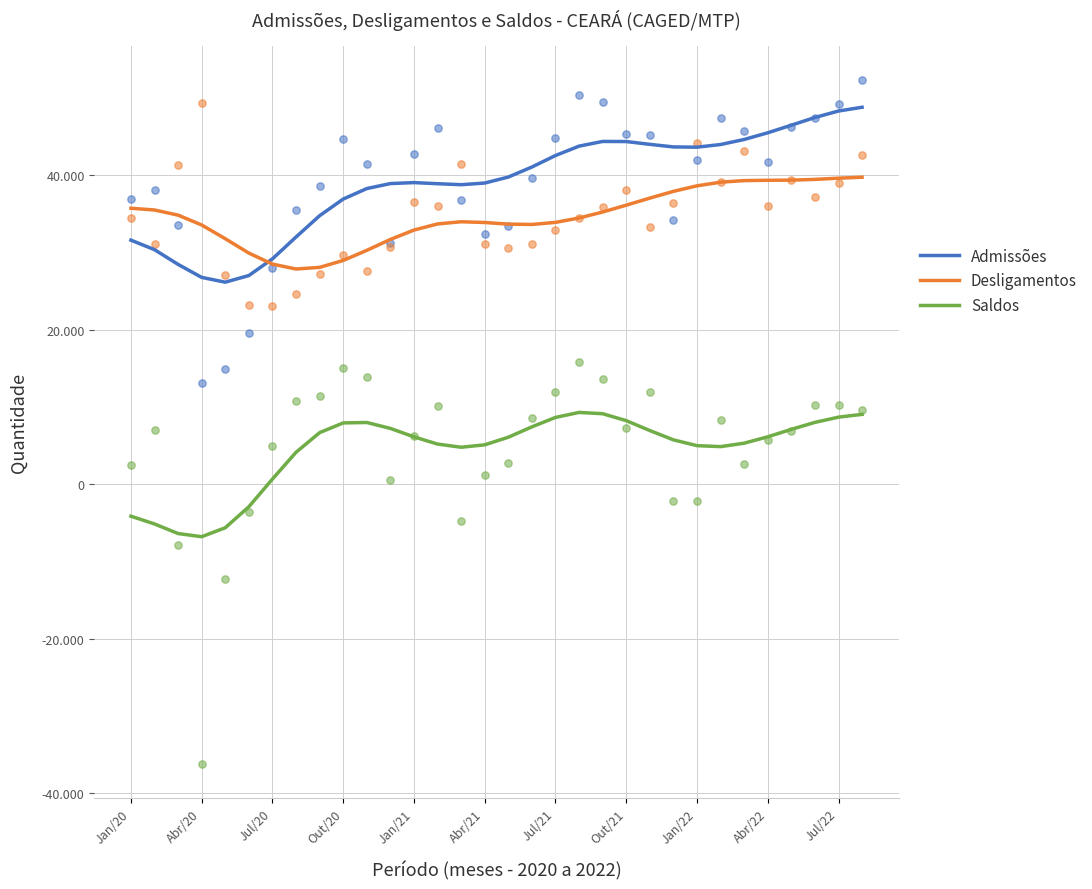

At how many categories does at least one series exceed 18269?

32